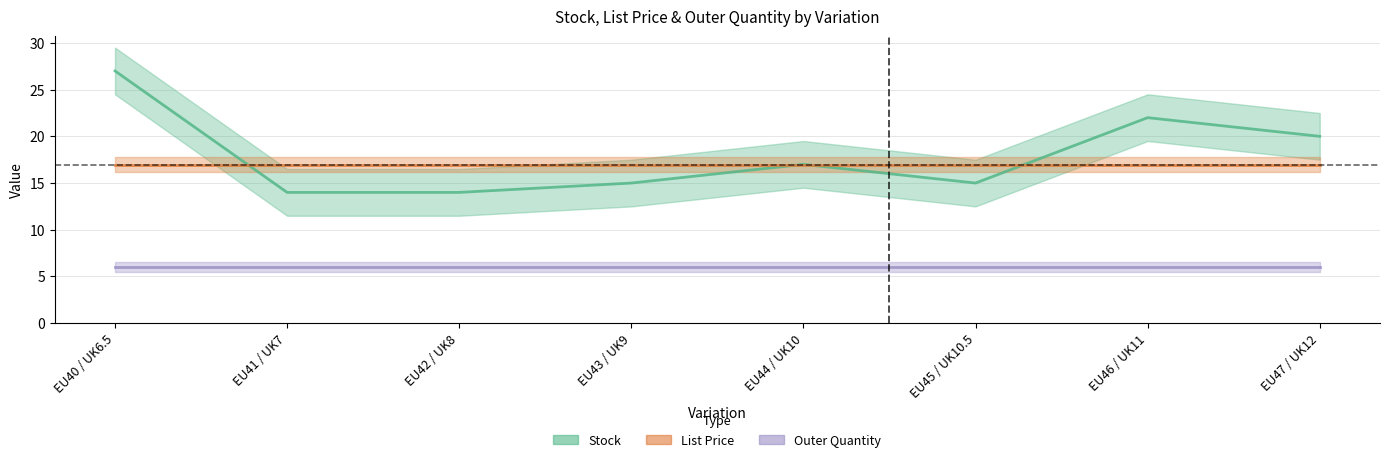

Which has a higher value, EU43 / UK9 or EU44 / UK10?

EU44 / UK10